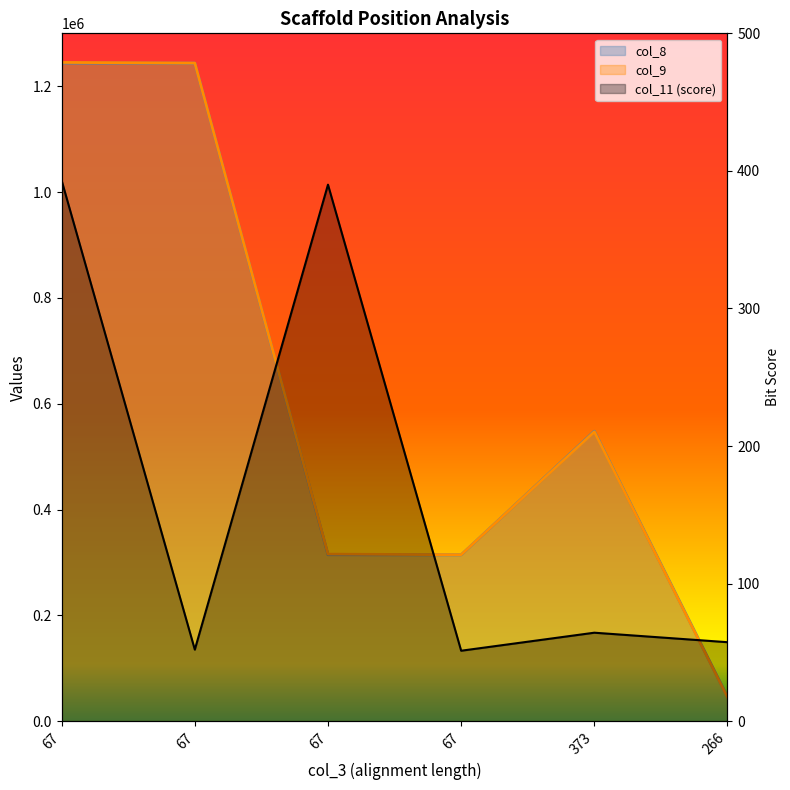

How many interior local peaks does the col_9 series have?

1